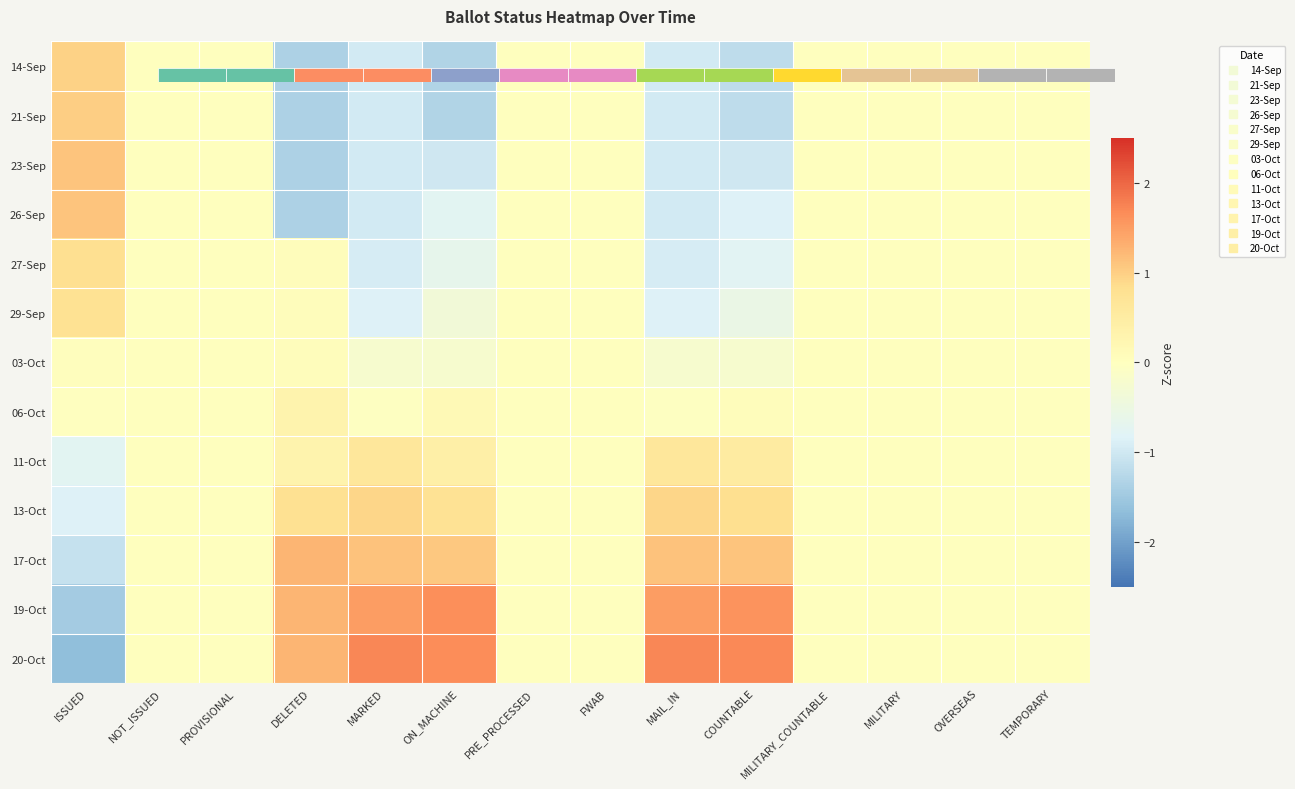

Which category has the lowest value in the 20-Oct series?

ISSUED